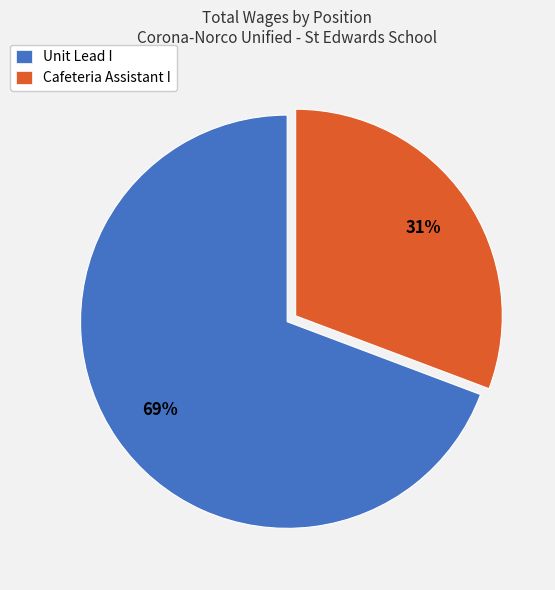

Which category has the smallest portion of the pie?

Cafeteria Assistant I